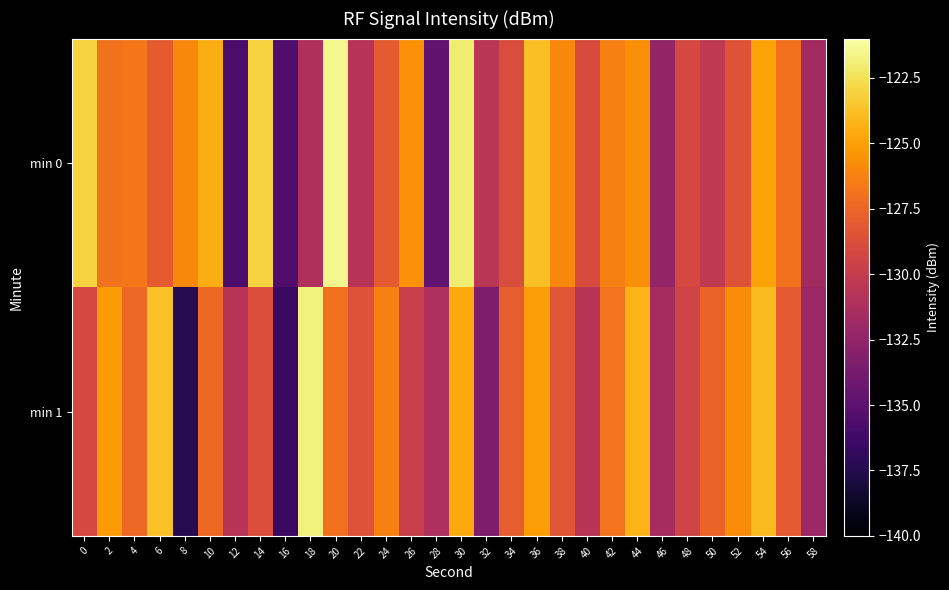

List the series in order of their peak value, highest first.

min 0, min 1